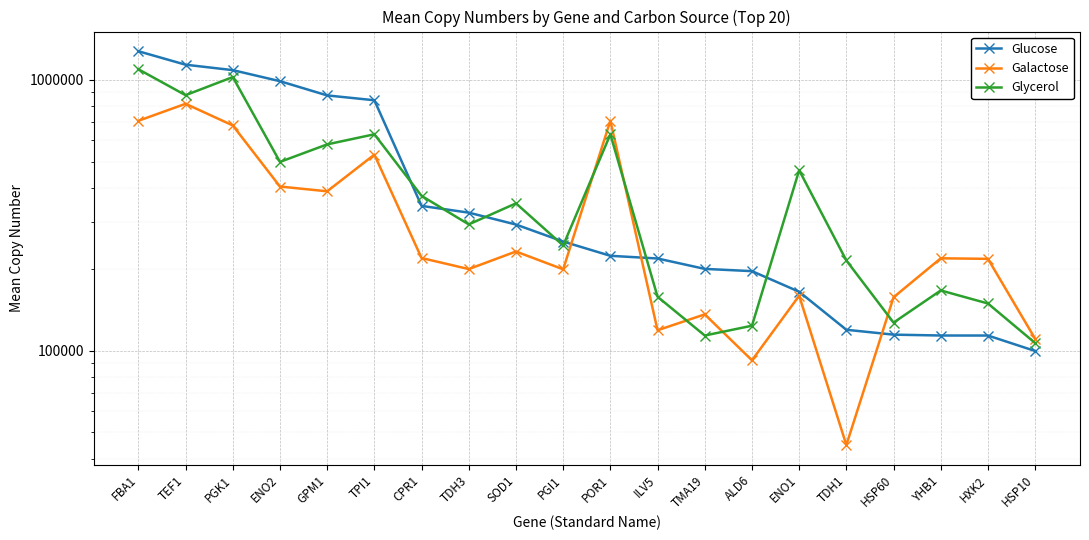

Between which two adjacent categories do Galactose and Glucose first intersect?

PGI1 and POR1